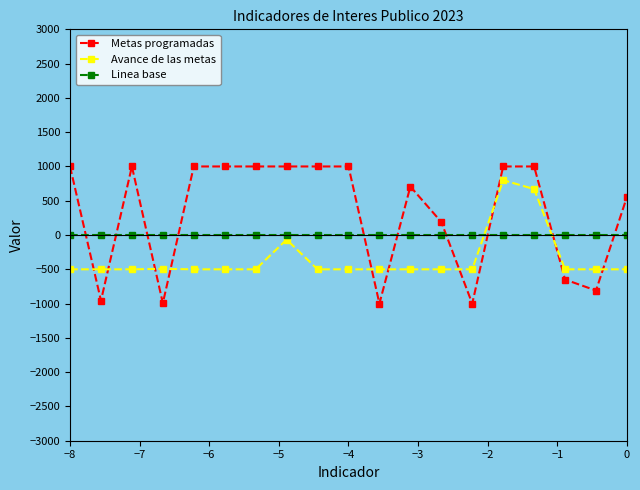

Rank the series by their average value, from lowest to highest.

Avance de las metas, Linea base, Metas programadas